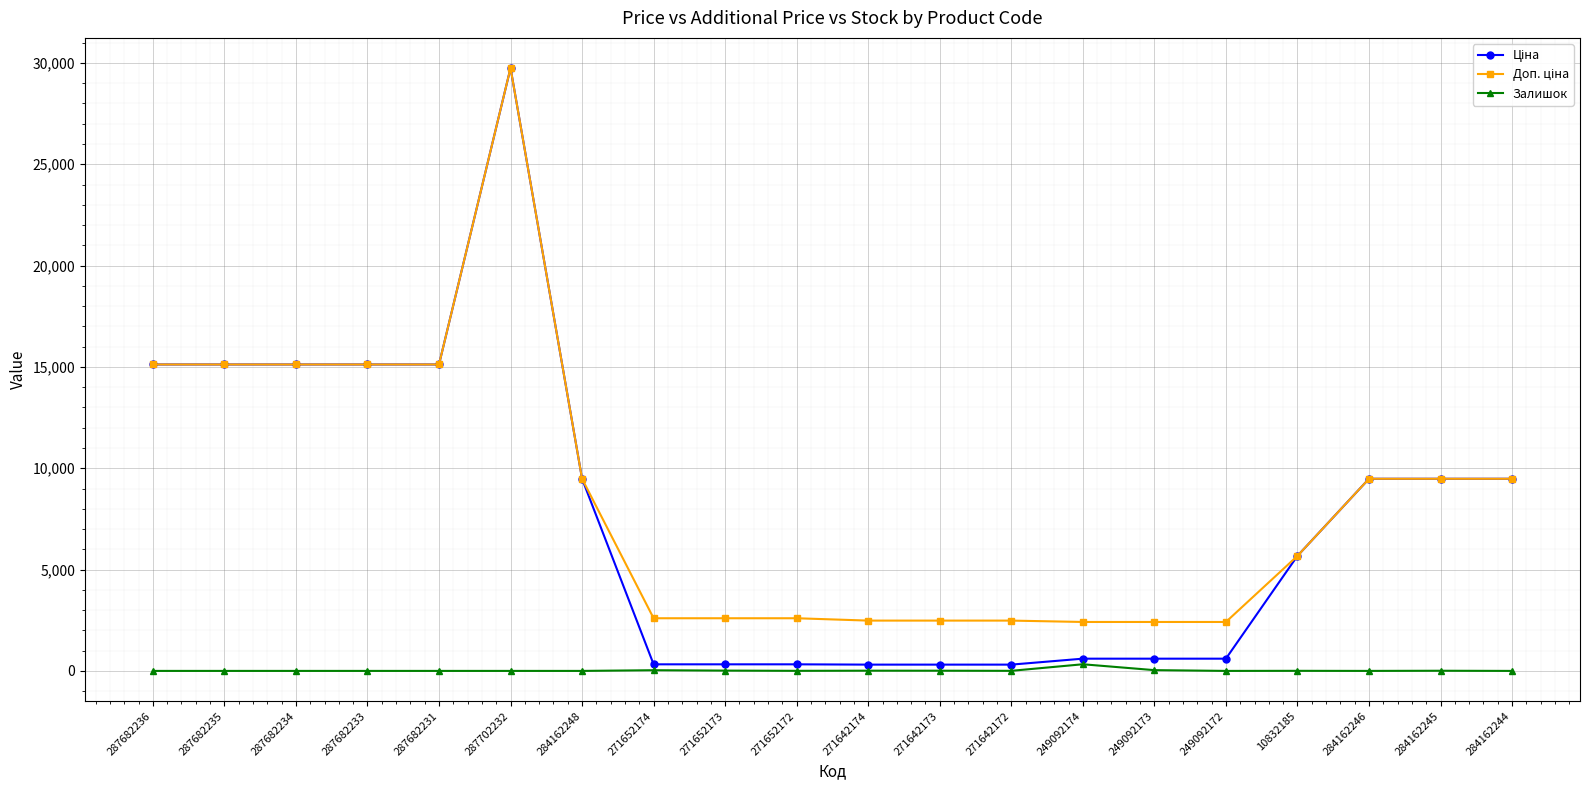

What is the label of the 19th point from the right?

287682235